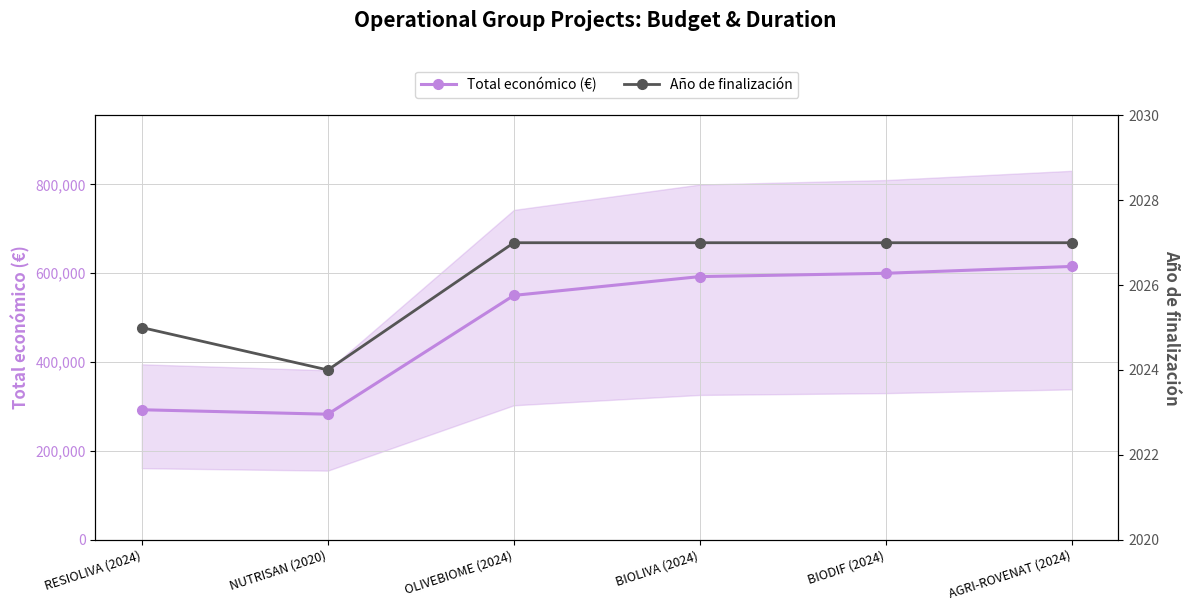

What is the average value of the Total económico (€) series?

488808